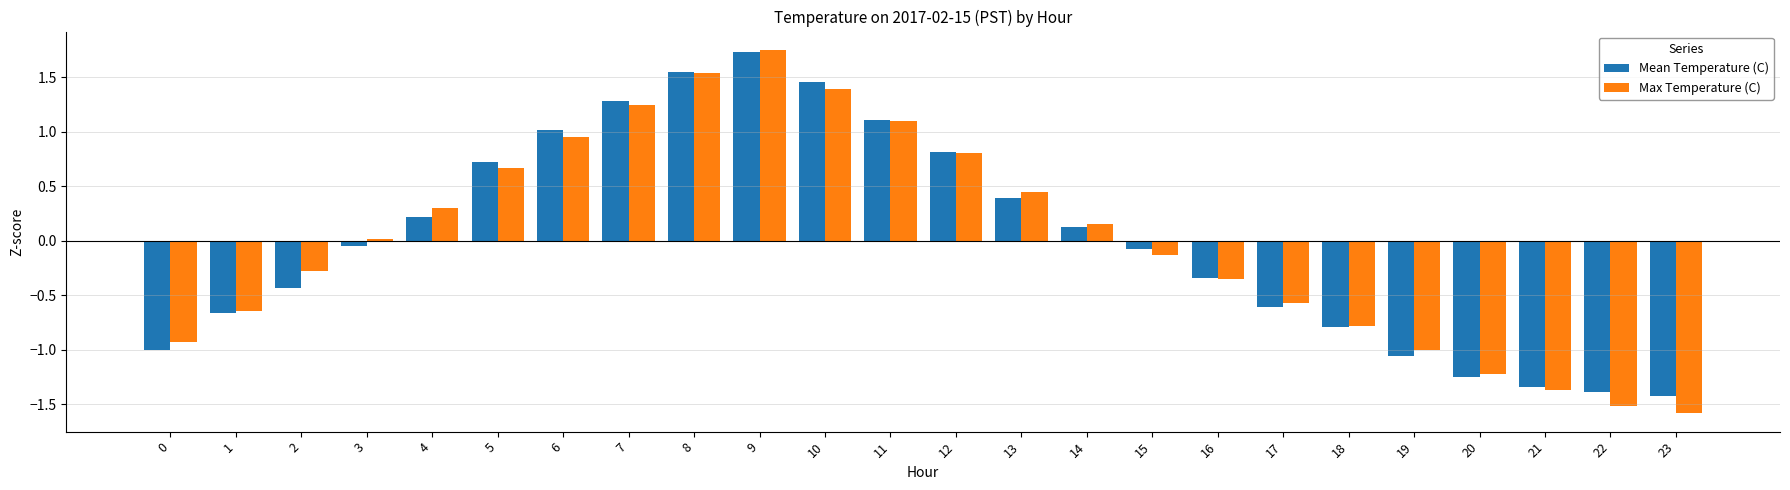

How many positive values does the Mean Temperature (C) series have?

11